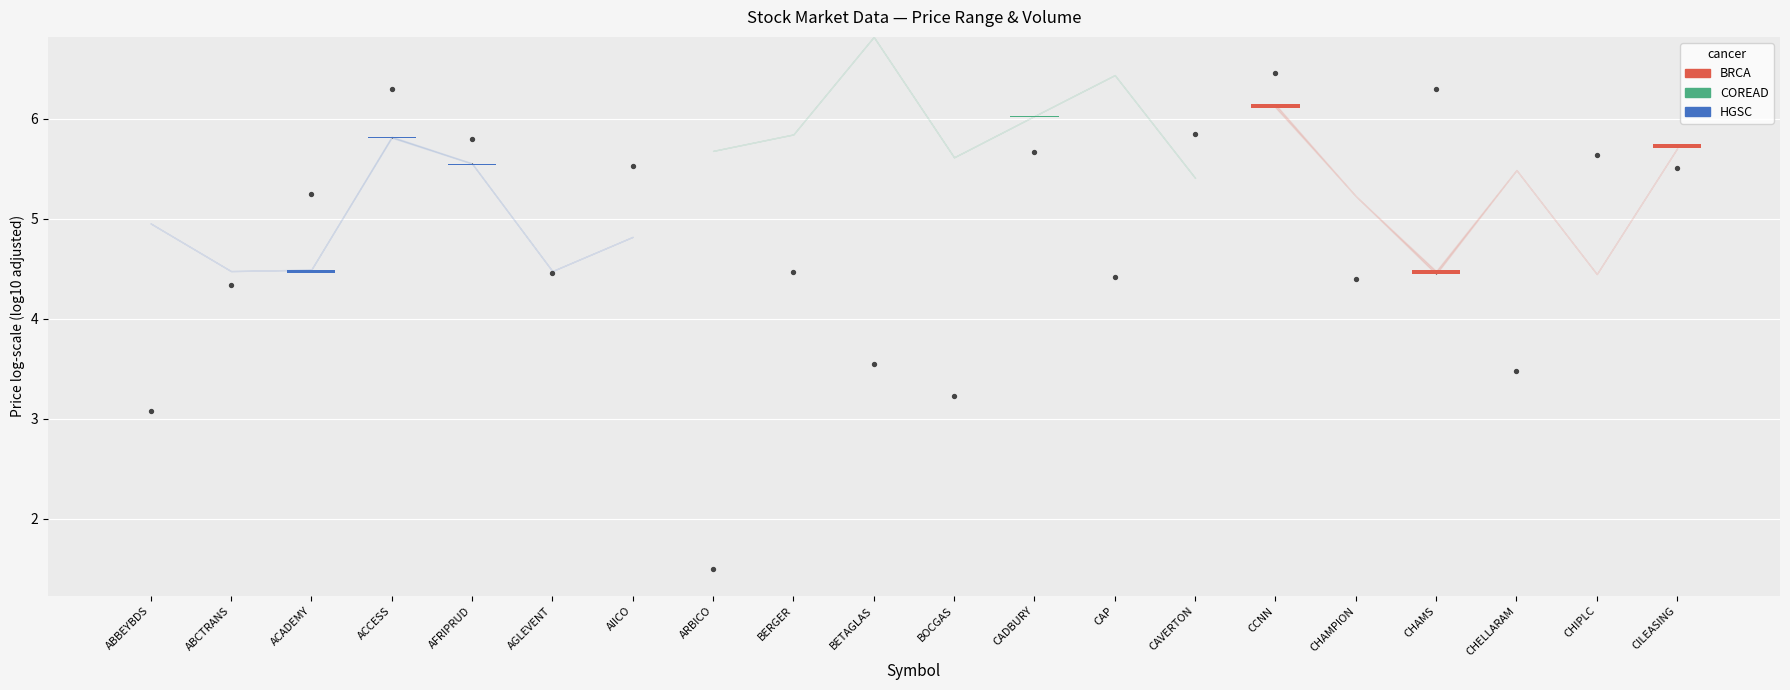

Which has a higher value, BETAGLAS or AGLEVENT?

AGLEVENT